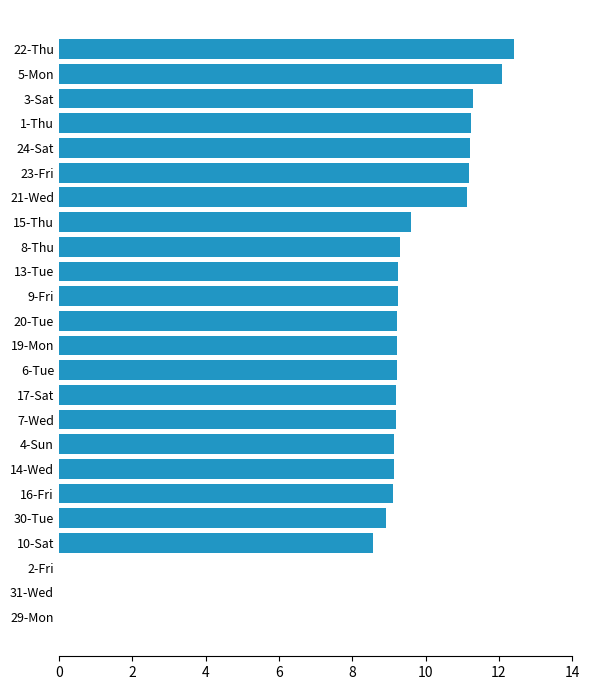

Between 21-Wed and 22-Thu, which is larger?

22-Thu